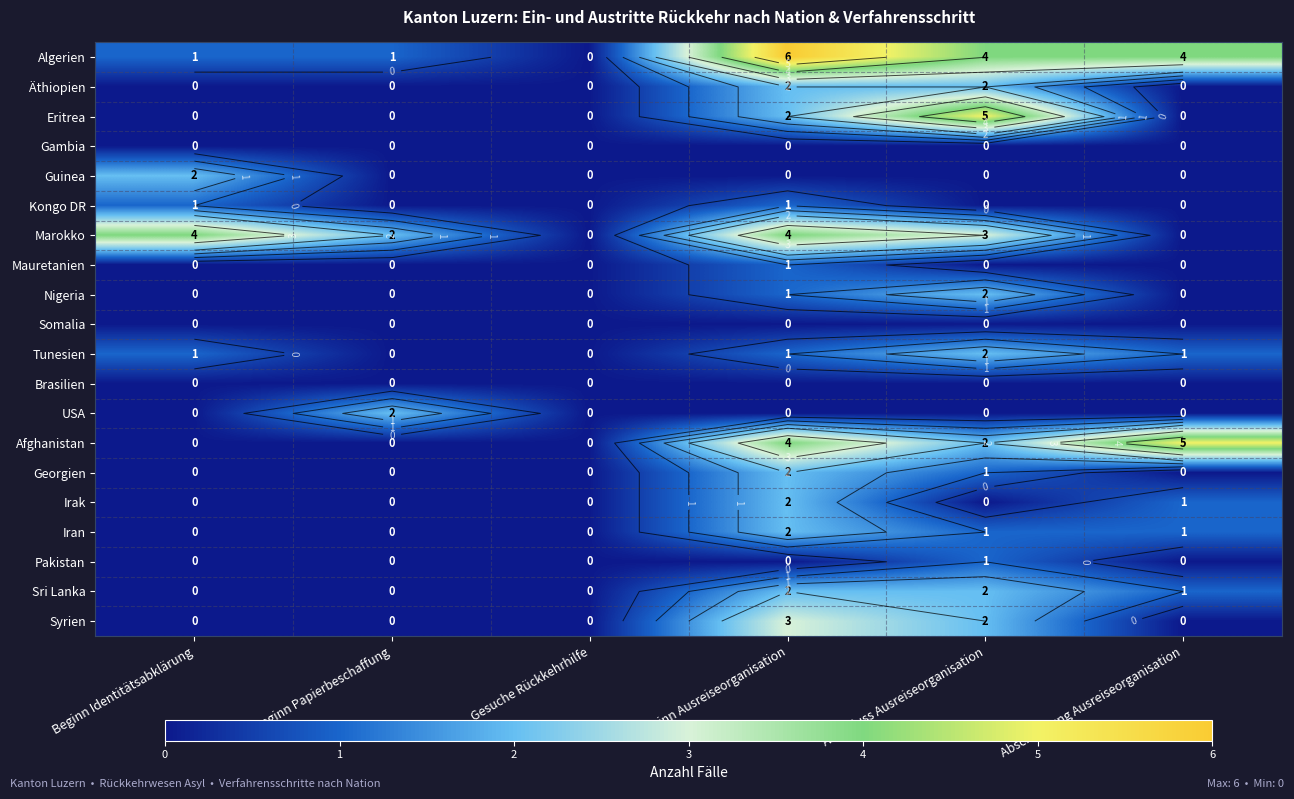

Which series changed the most between Beginn Identitätsabklärung and Beginn Ausreiseorganisation?

Algerien